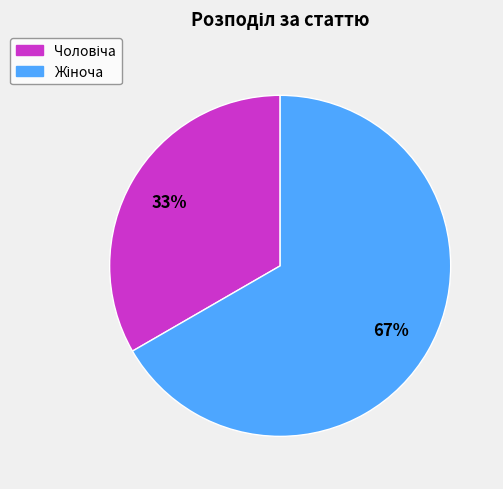

Count the number of slices in the pie.

2